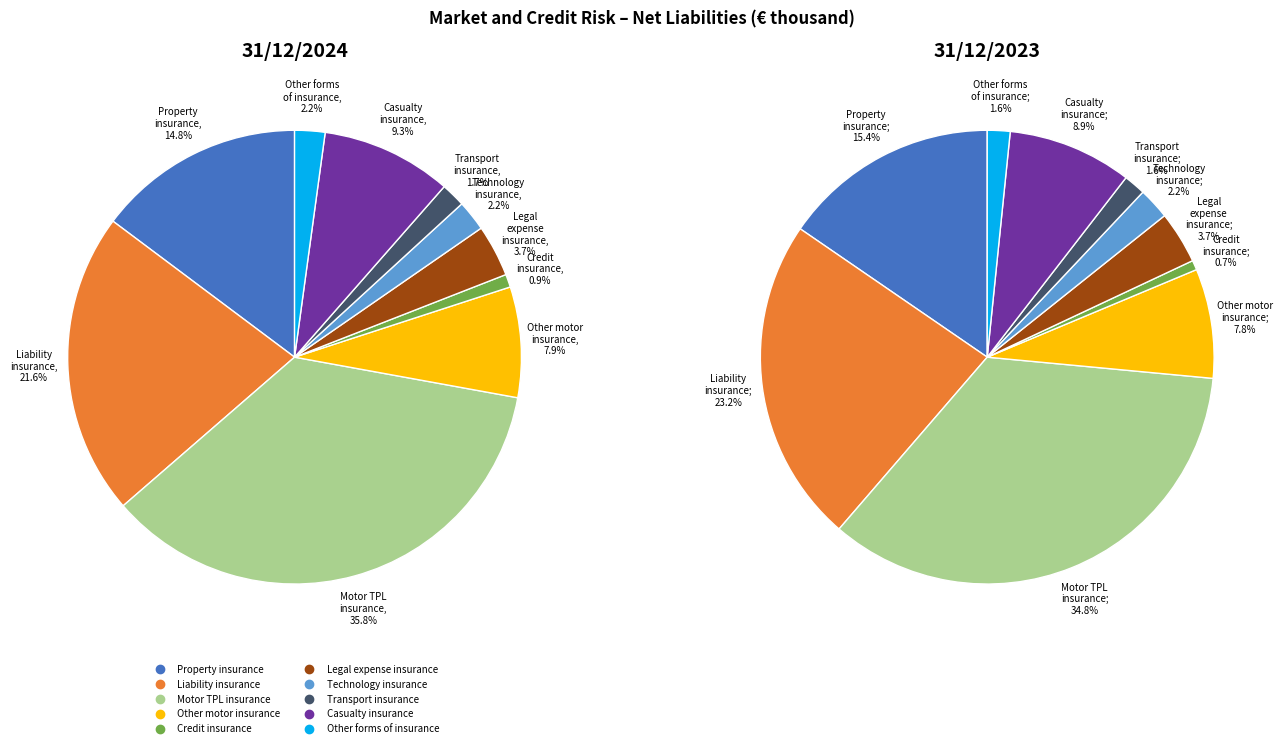

To the nearest percent, what is the combined percentage of Other motor insurance and Liability insurance?

31%